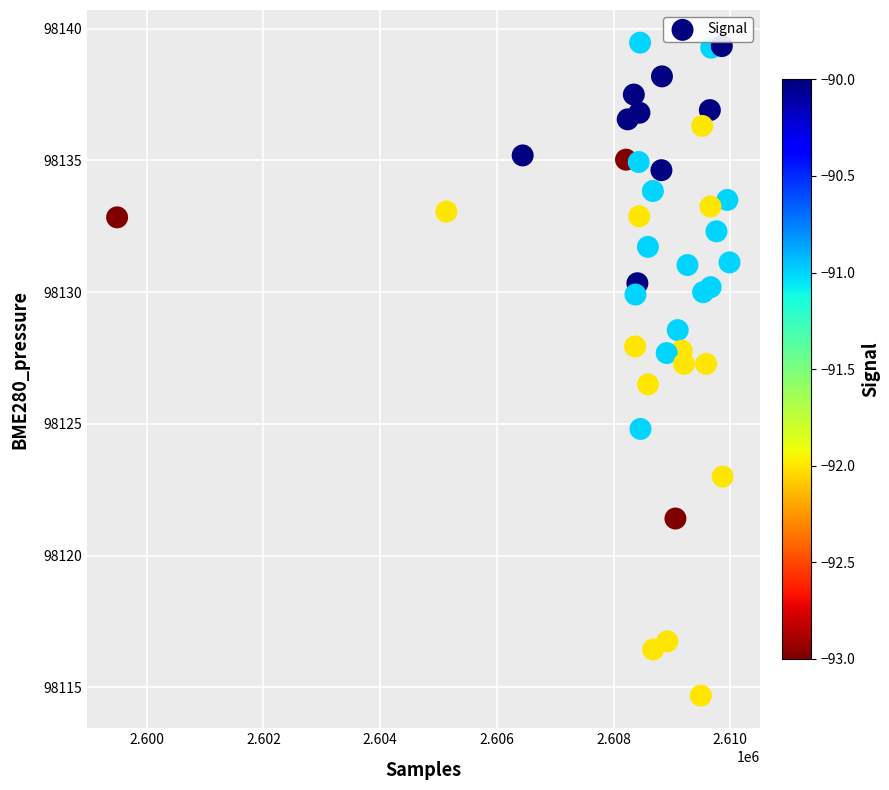

What is the range of Y values (max minus min)?

24.8